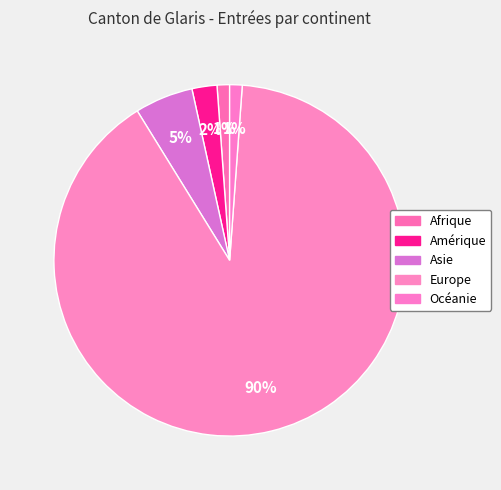

Is it true that Océanie is 1% of the pie?

True